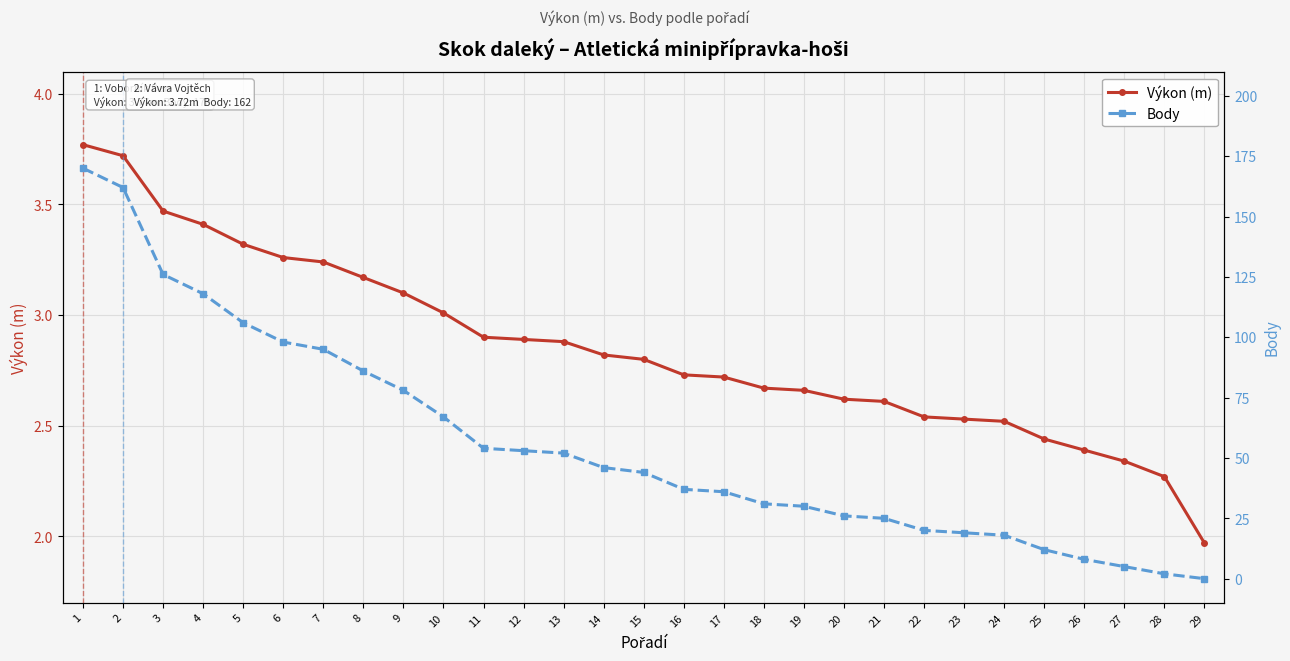

Reading right to left, extract all data points from this chart.

Výkon (m): 2.0	2.3	2.3	2.4	2.4	2.5	2.5	2.5	2.6	2.6	2.7	2.7	2.7	2.7	2.8	2.8	2.9	2.9	2.9	3.0	3.1	3.2	3.2	3.3	3.3	3.4	3.5	3.7	3.8
Body: 0.0	2.0	5.0	8.0	12.0	18.0	19.0	20.0	25.0	26.0	30.0	31.0	36.0	37.0	44.0	46.0	52.0	53.0	54.0	67.0	78.0	86.0	95.0	98.0	106.0	118.0	126.0	162.0	170.0